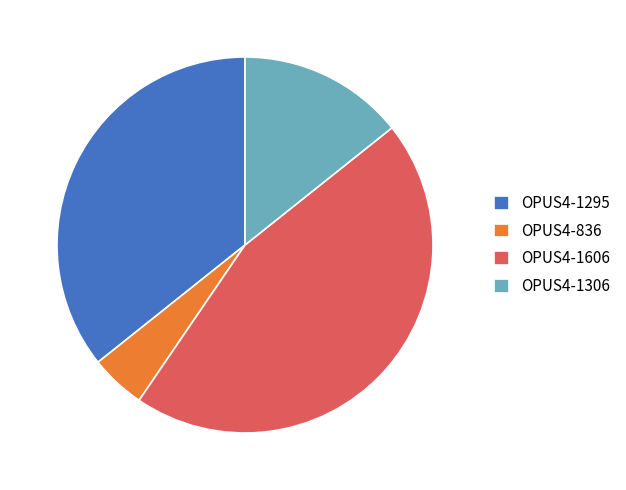

Is it true that OPUS4-1295 is 48% of the pie?

False